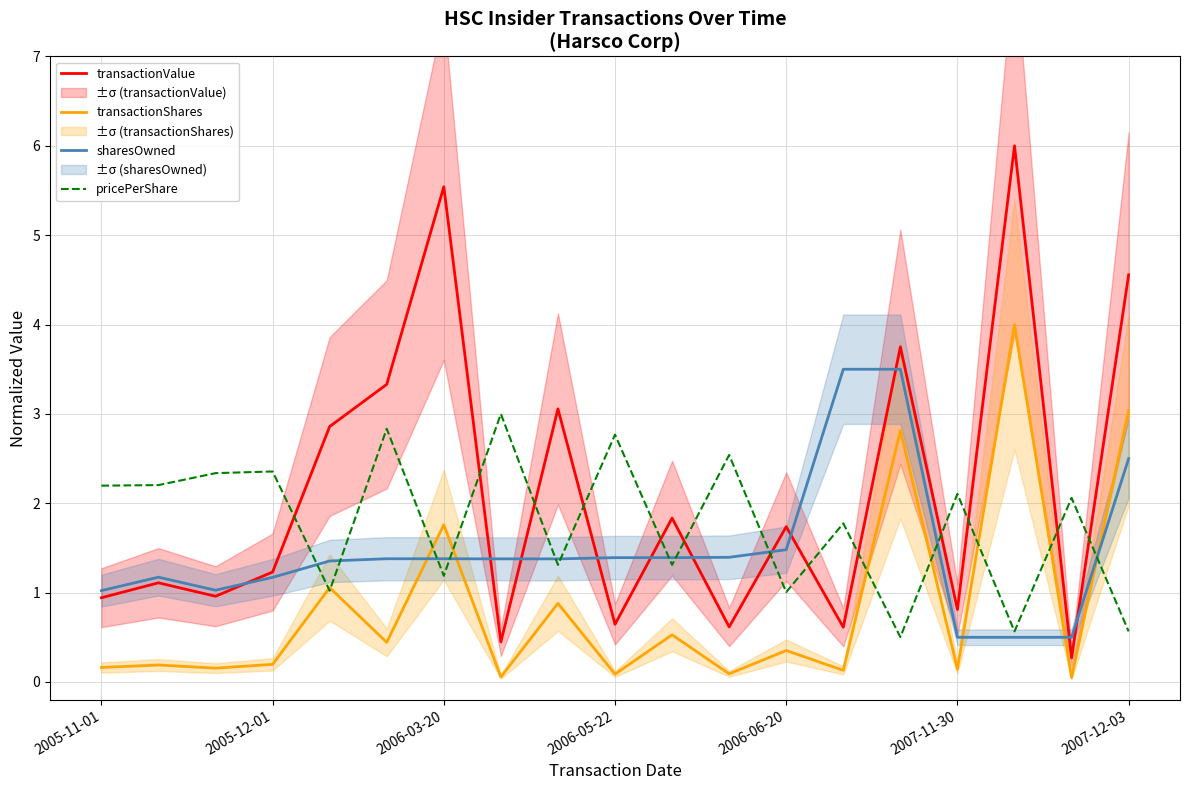

Is the value of transactionShares at 7 greater than the value of pricePerShare at 2005-11-01?

No